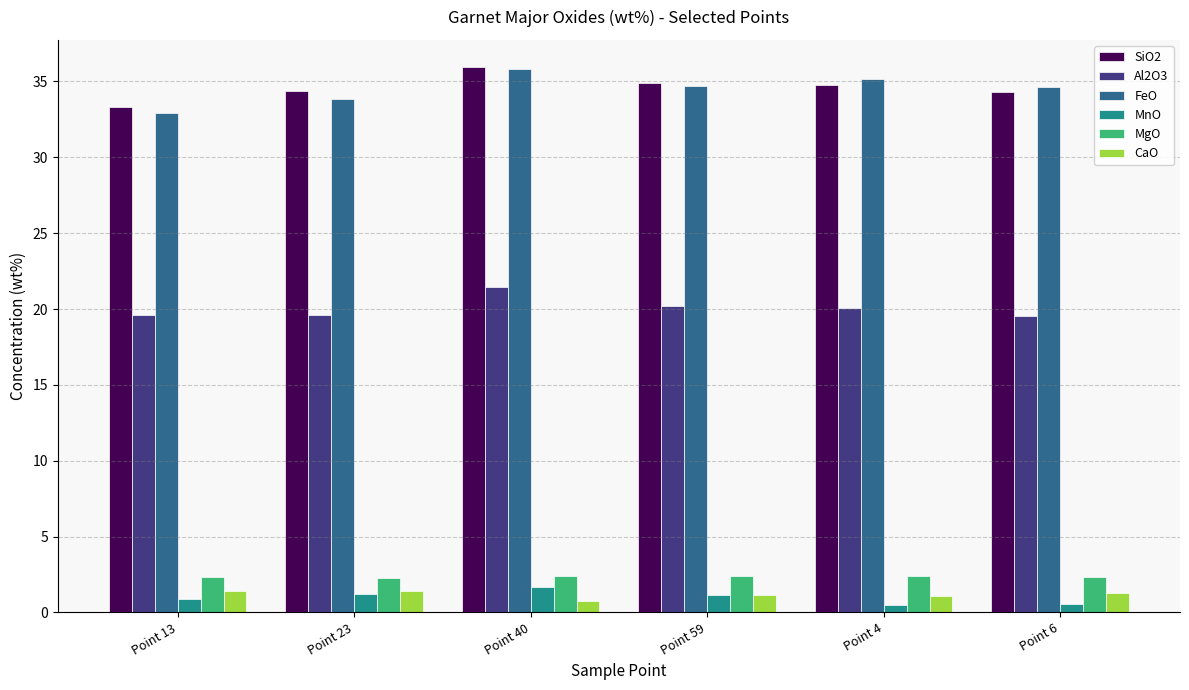

What is the value of the MgO bar at the 5th from the left?

2.4